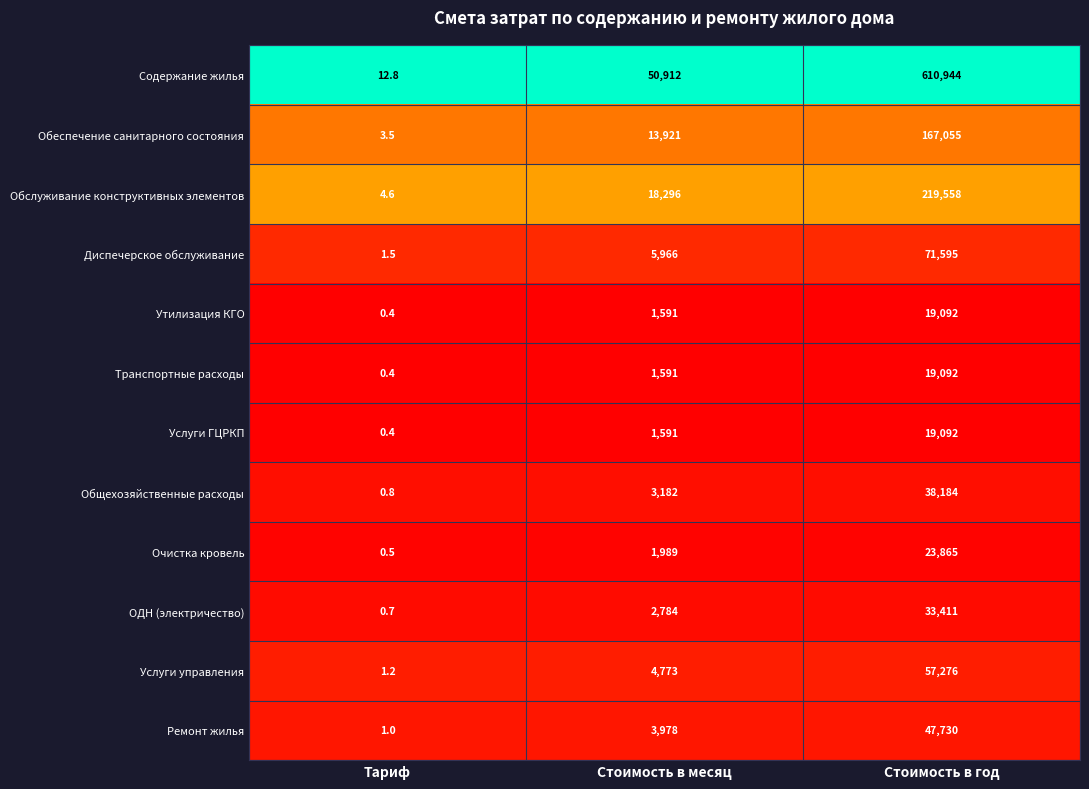

Which series changed the most between Тариф and Стоимость в год?

Содержание жилья